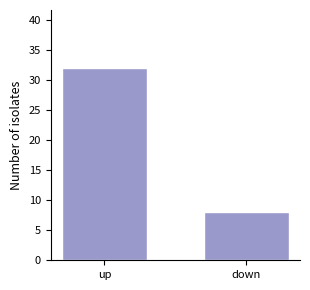

Rank the categories by value from lowest to highest.

down, up